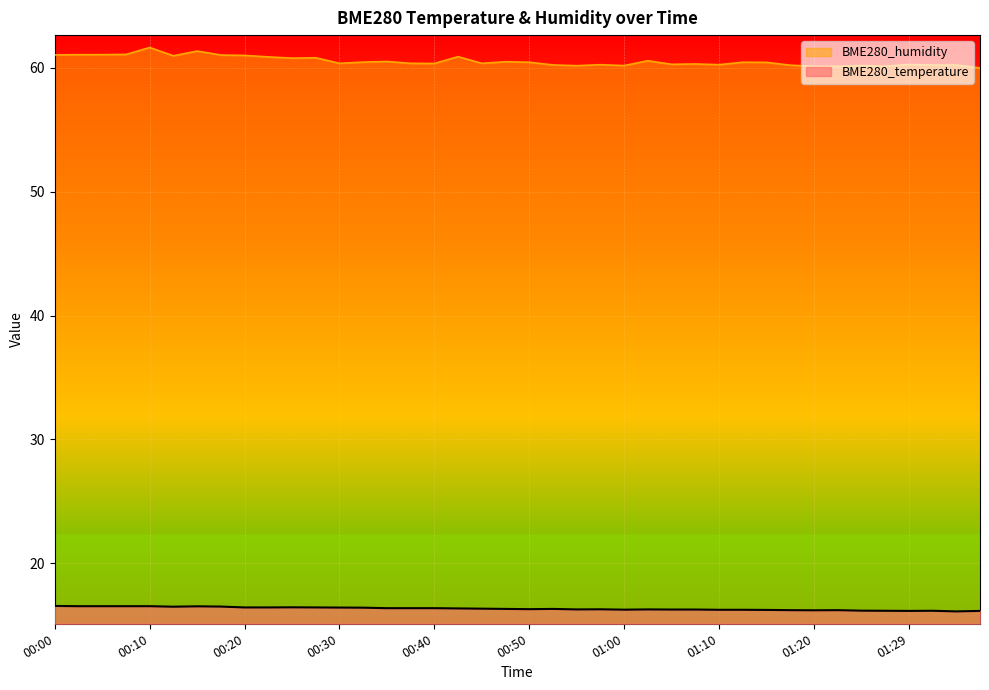

Where is BME280_humidity nearest to the value 60?

01:37